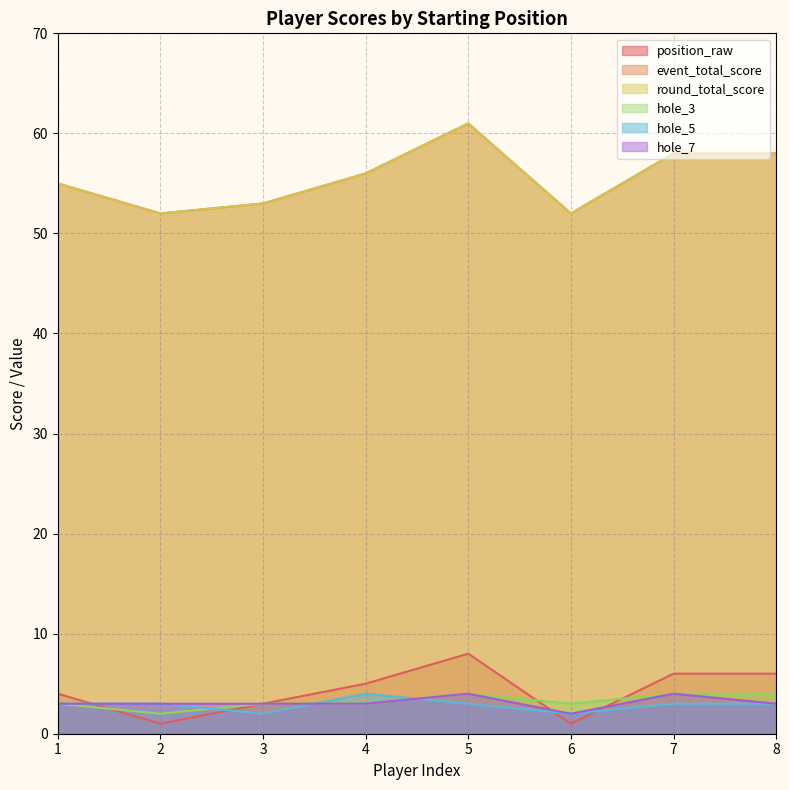

What is the greatest value displayed?

61